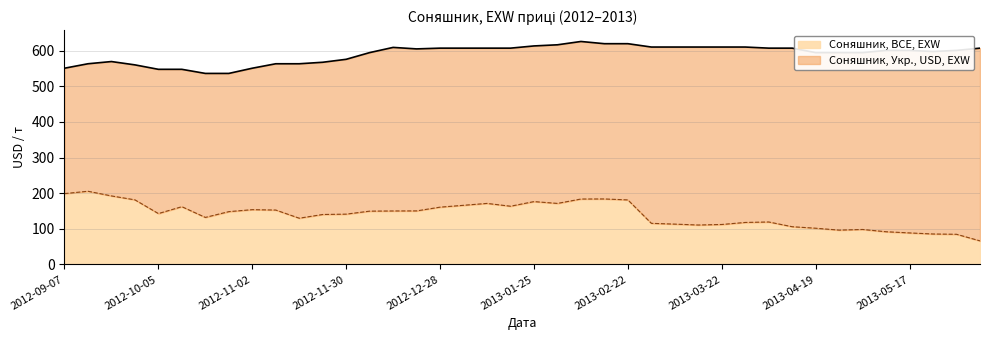

Is the value of Соняшник, BCE, EXW at 2012-10-05 greater than the value of Соняшник, Укр., USD, EXW at 2013-03-01?

No